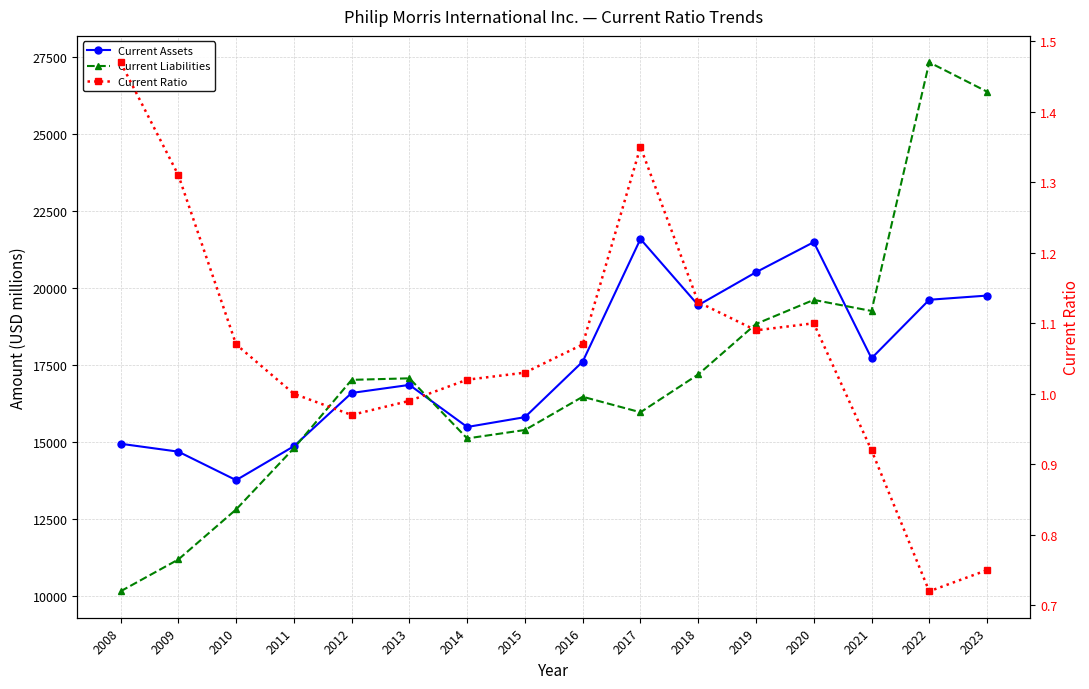

Between 2022 and 2012, which is larger?

2022